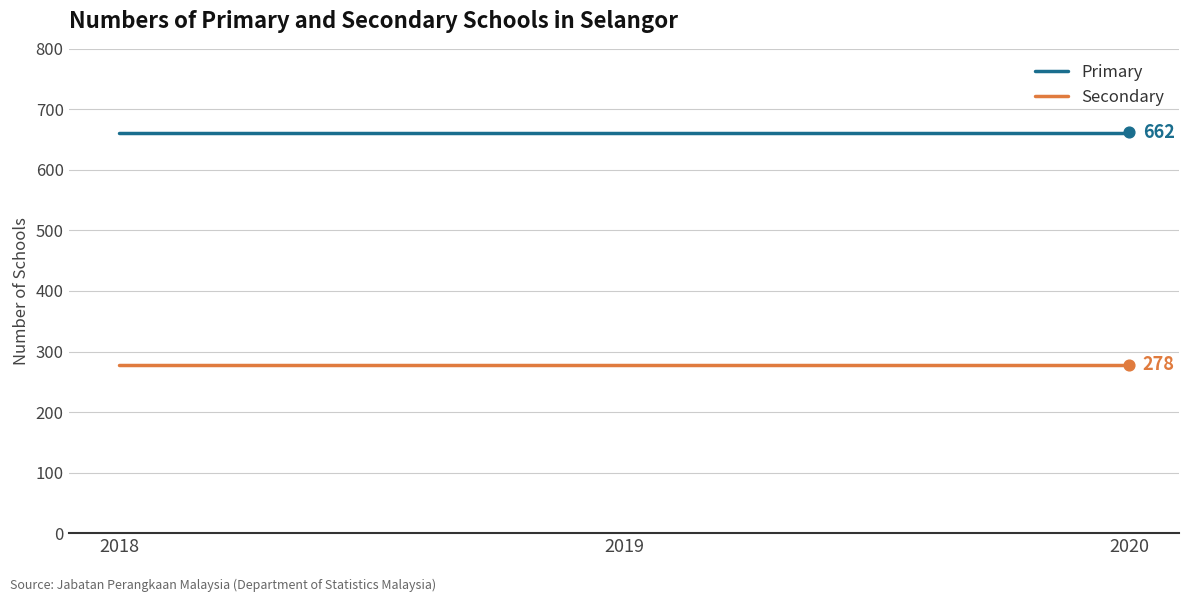

Is the value of Secondary at 2018 greater than the value of Primary at 2018?

No